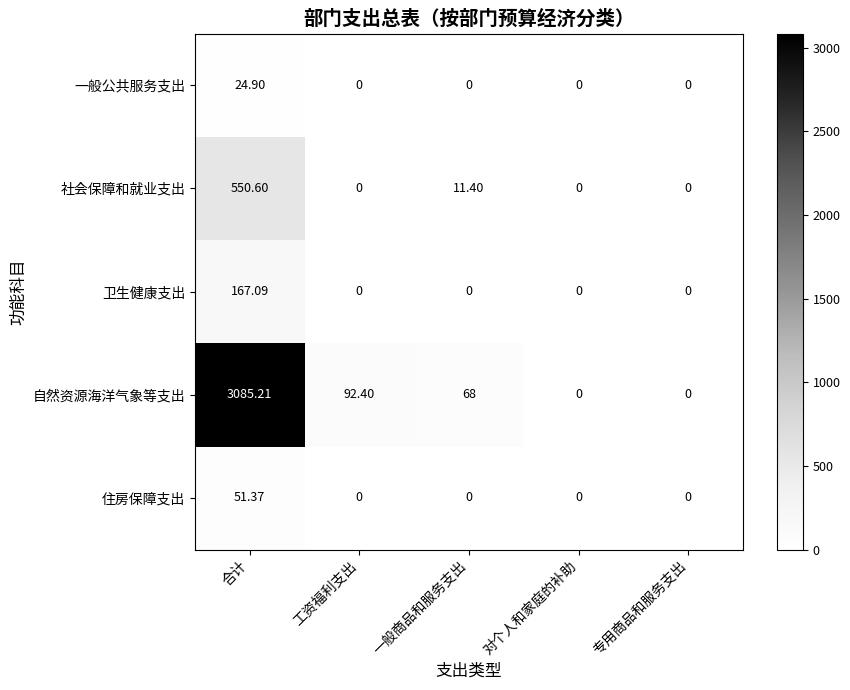

Which series has the largest total across all categories?

自然资源海洋气象等支出